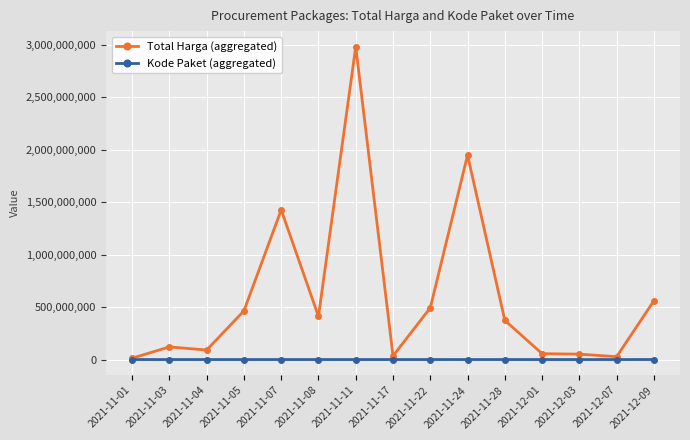

What is the maximum value shown in the chart?

2979353240